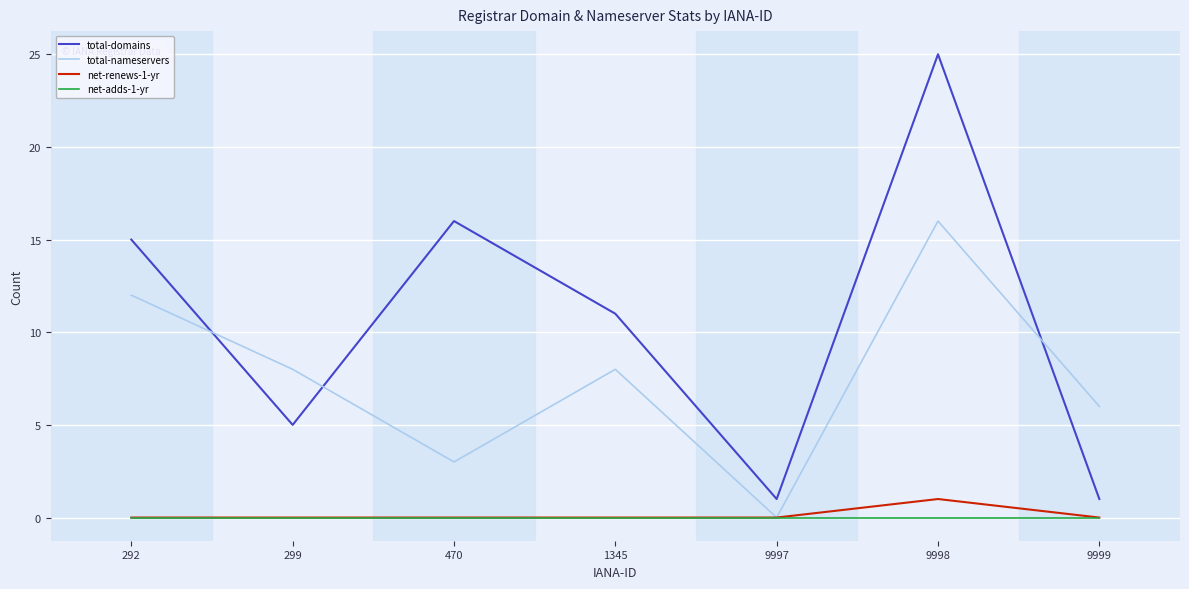

Which series has the widest spread of values?

total-domains